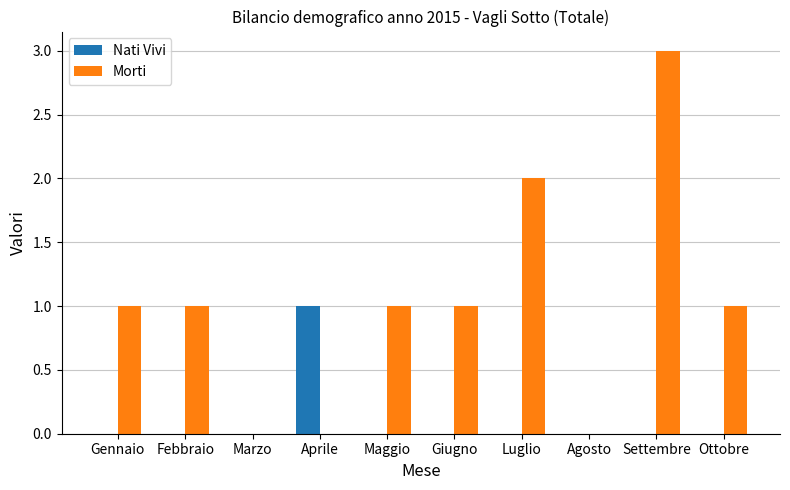

Is it true that Nati Vivi equals 1 at Aprile?

True